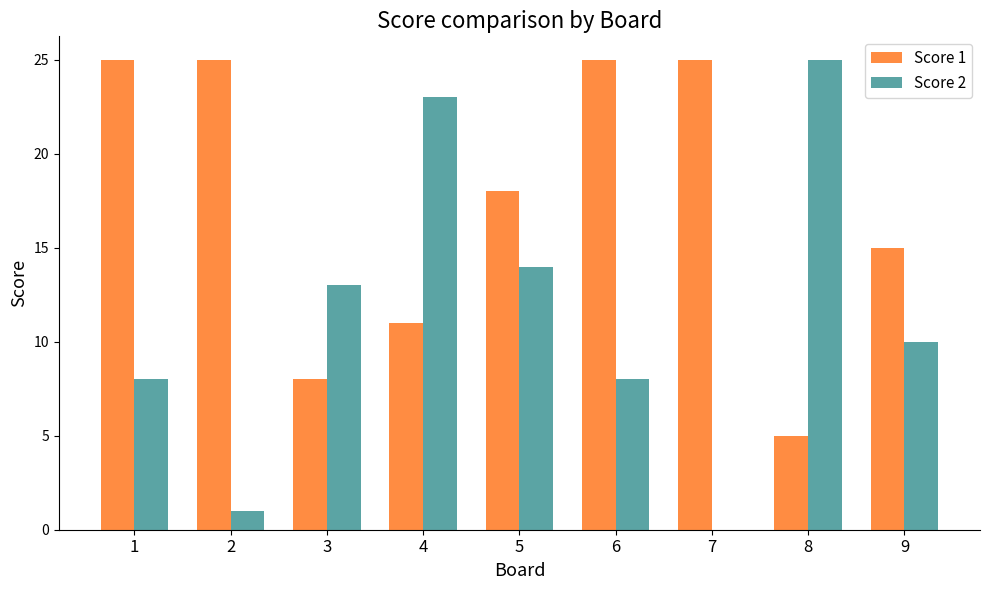

What is the sum of the Score 2 values at 5 and 9?

24